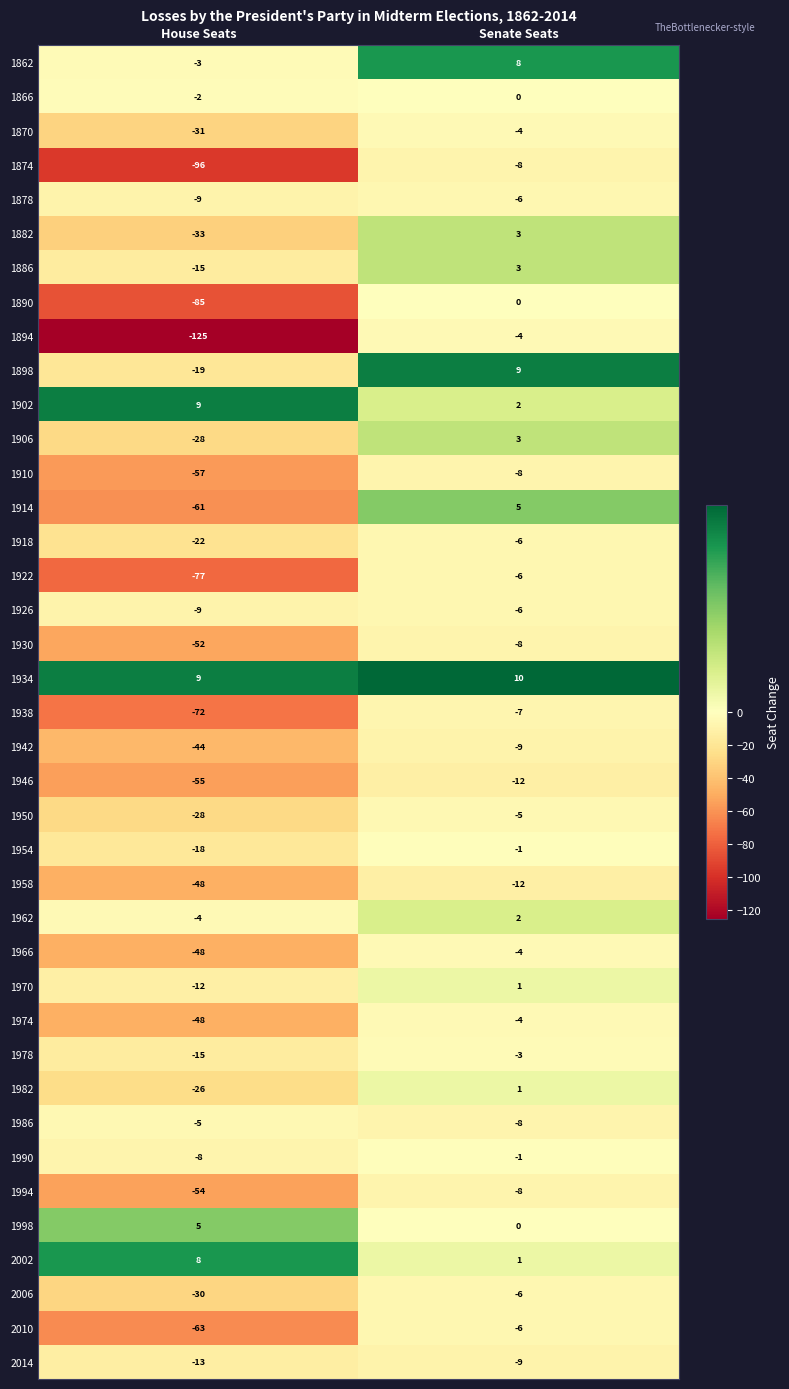

The value of 1974 at House Seats is -48. True or false?

True